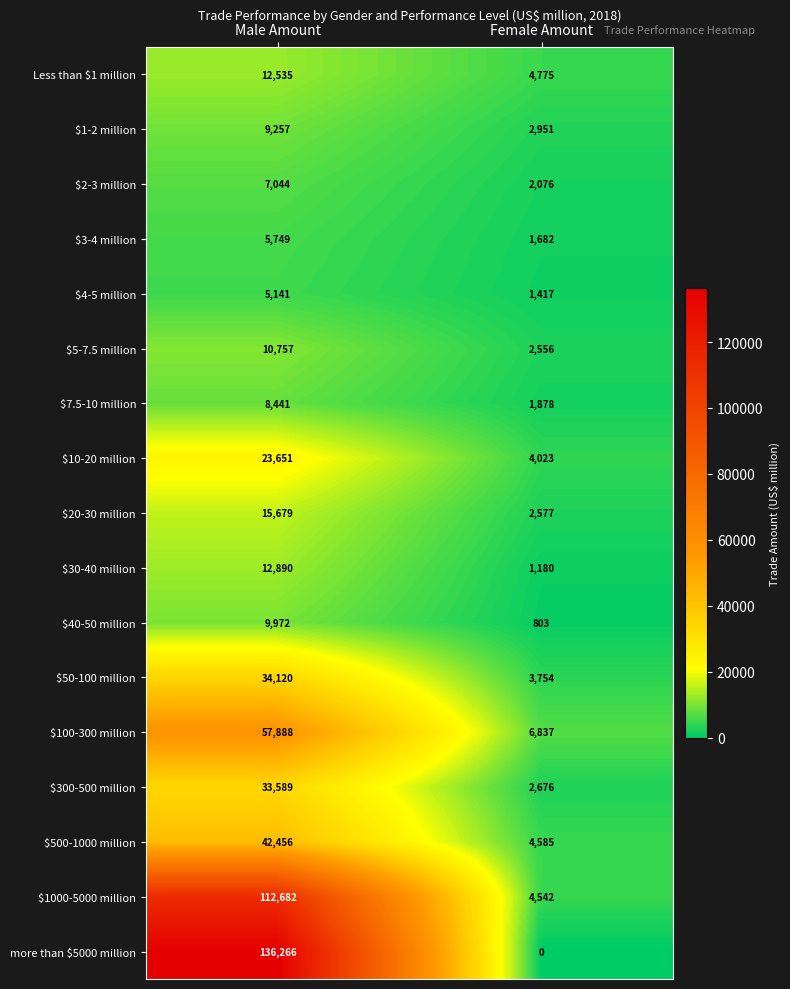

The value of $7.5-10 million at Female Amount is 1878. True or false?

True